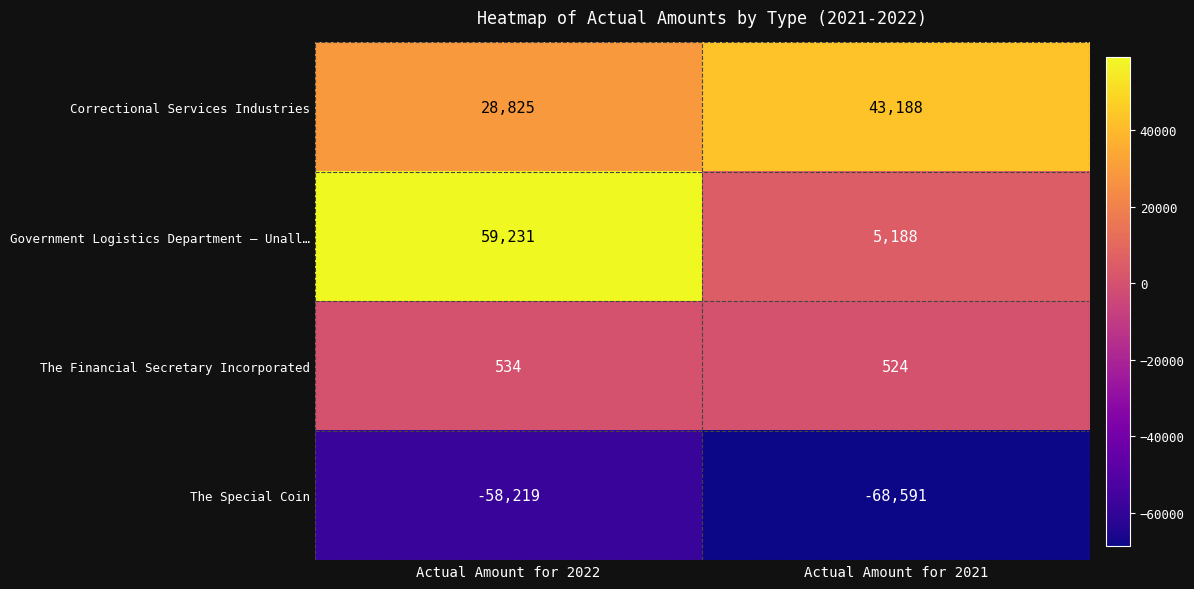

Reading right to left, extract all data points from this chart.

Correctional Services Industries: Actual Amount for 2021=43188	Actual Amount for 2022=28825
Government Logistics Department — Unall…: Actual Amount for 2021=5188	Actual Amount for 2022=59231
The Financial Secretary Incorporated: Actual Amount for 2021=524	Actual Amount for 2022=534
The Special Coin: Actual Amount for 2021=-68591	Actual Amount for 2022=-58219